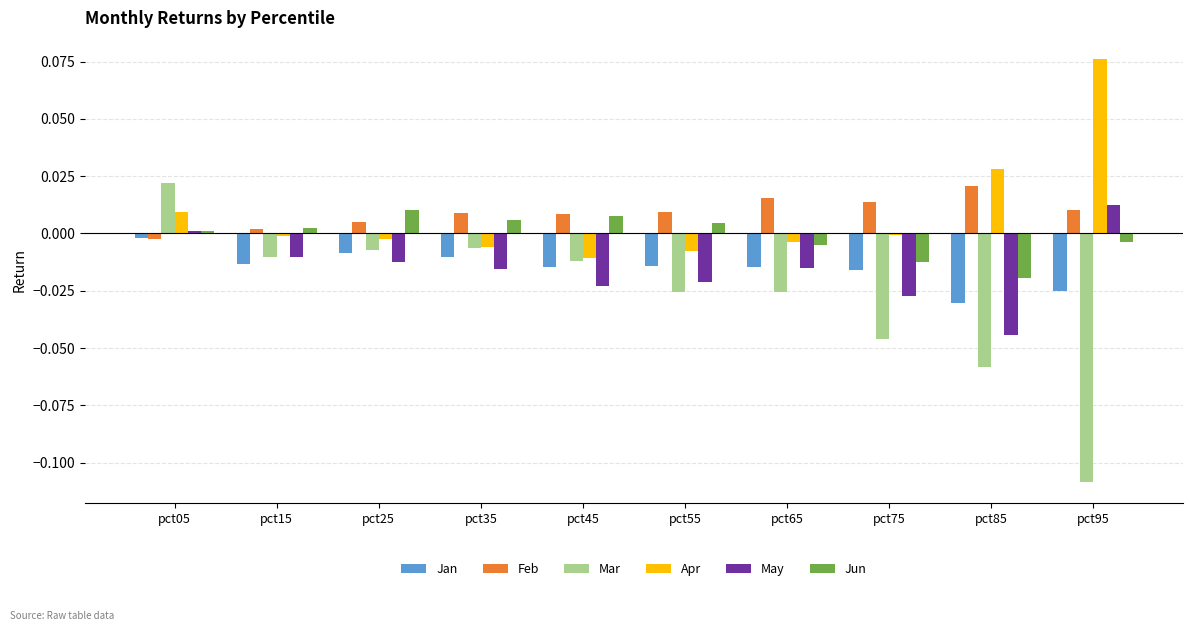

True or false: Jan has a value of -0.0 at pct75.

True